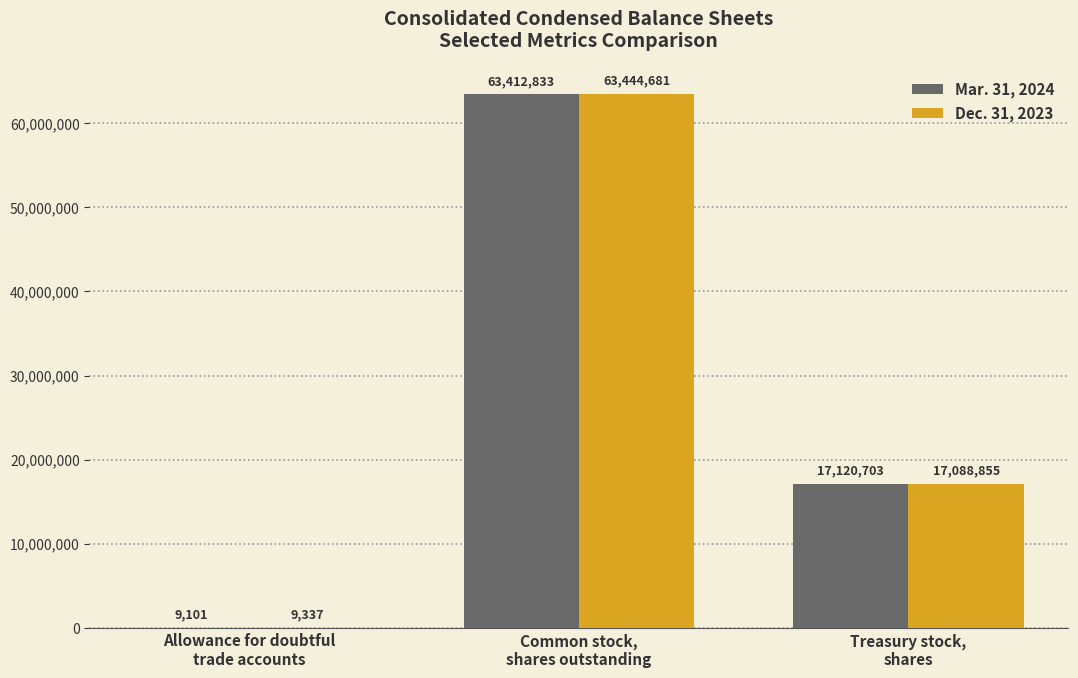

How many distinct data groups are displayed?

2